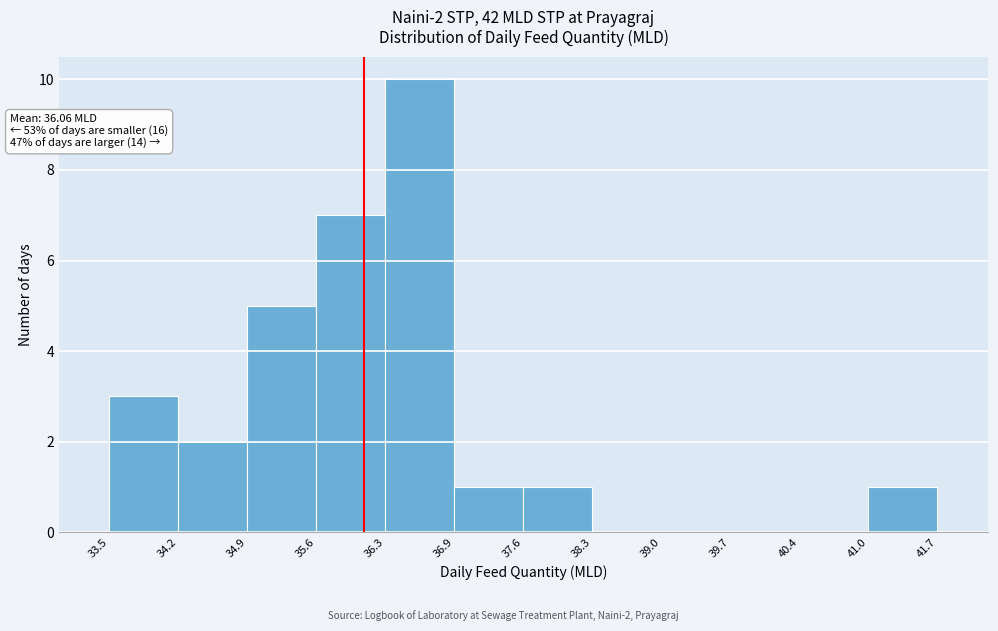

Over which range of the x-axis is the bar tallest?

36.3 to 36.9